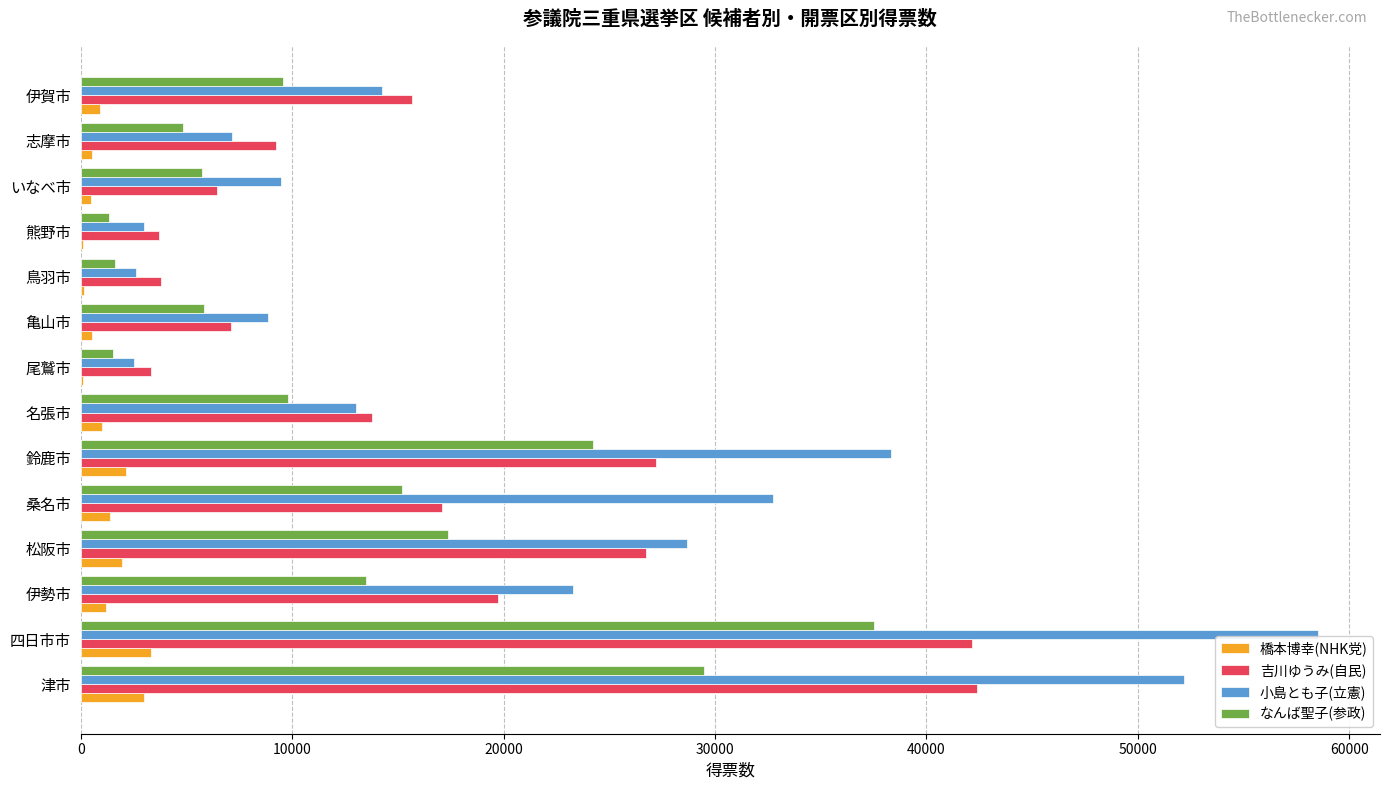

What are all the series names shown in the legend?

橋本博幸(NHK党), 吉川ゆうみ(自民), 小島とも子(立憲), なんば聖子(参政)